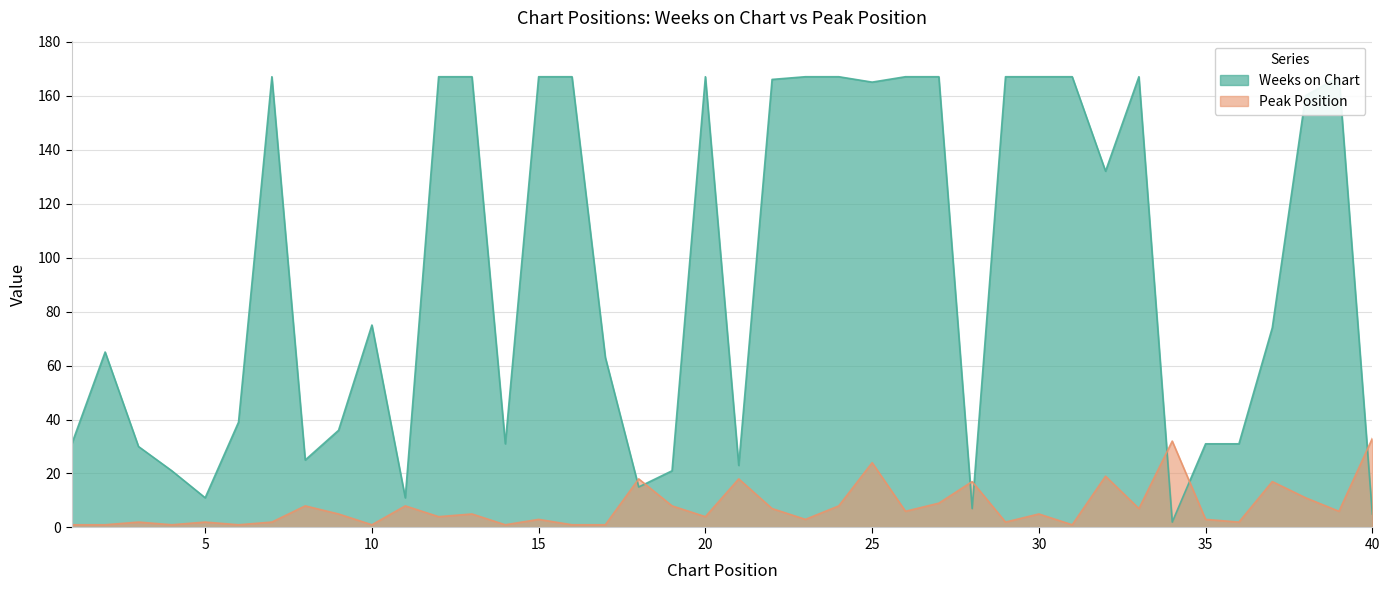

Between 34 and 16, which is larger?

16